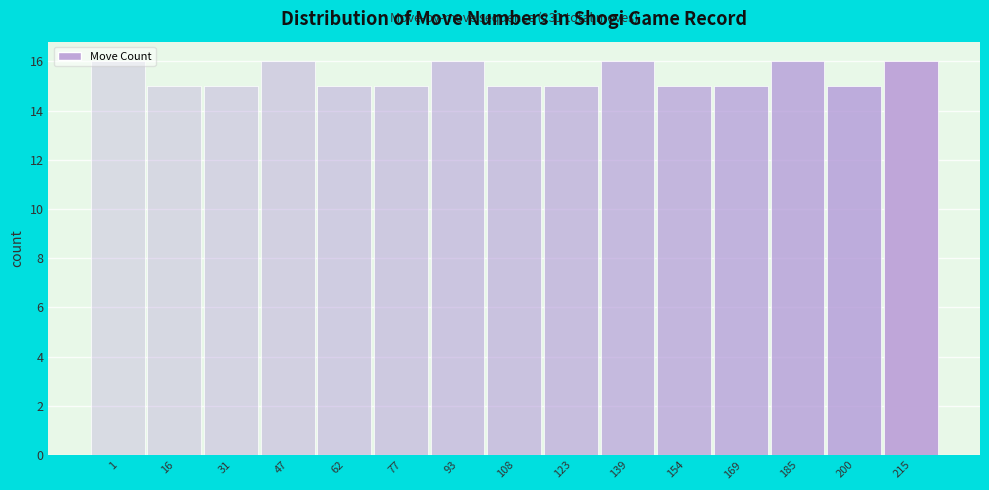

What is the sum of the values at 47 and 169?

31